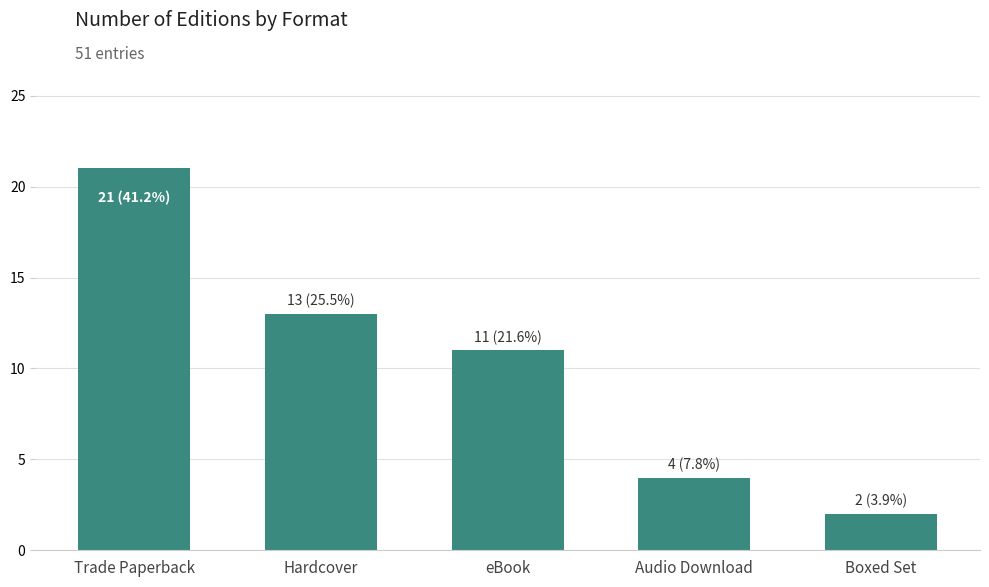

What position from the right is Boxed Set?

1